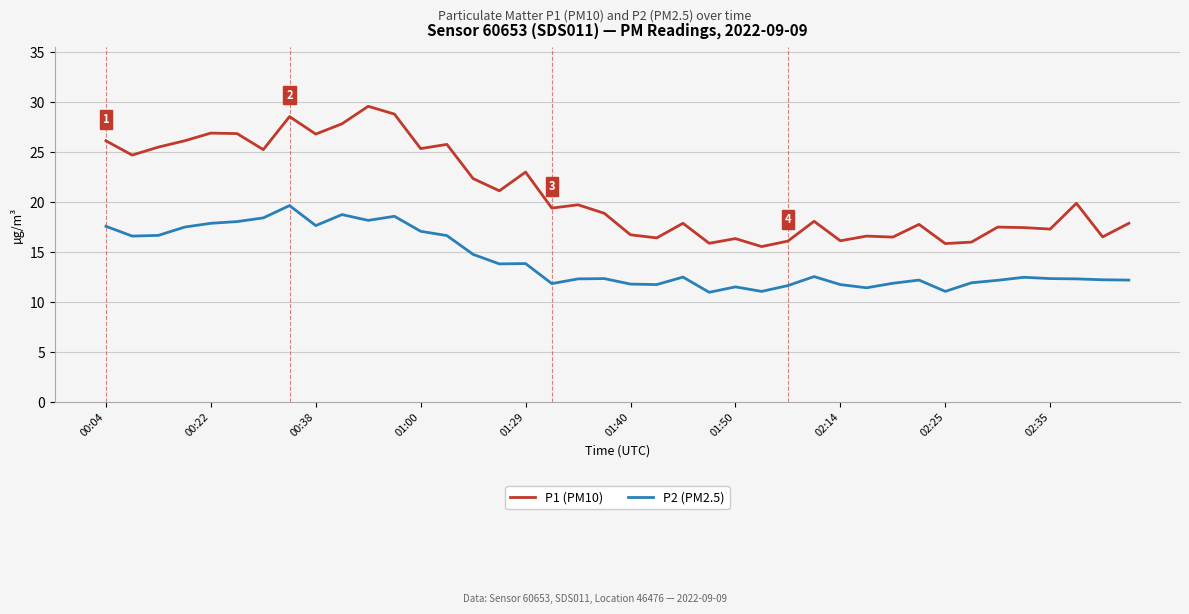

True or false: P2 (PM2.5) and P1 (PM10) cross at least once.

False